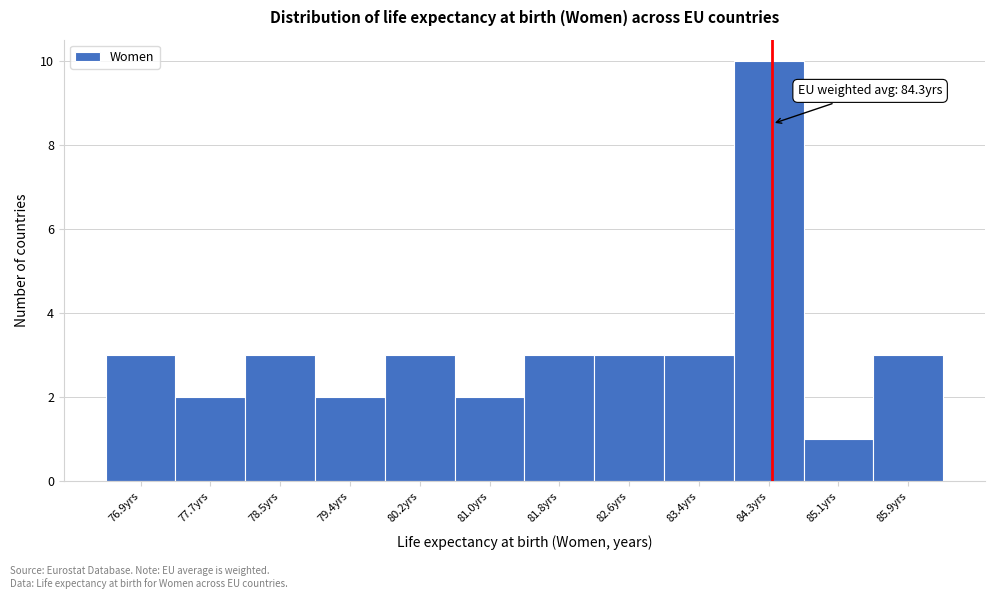

Which range on the x-axis has the tallest bar?

83.9 to 84.7